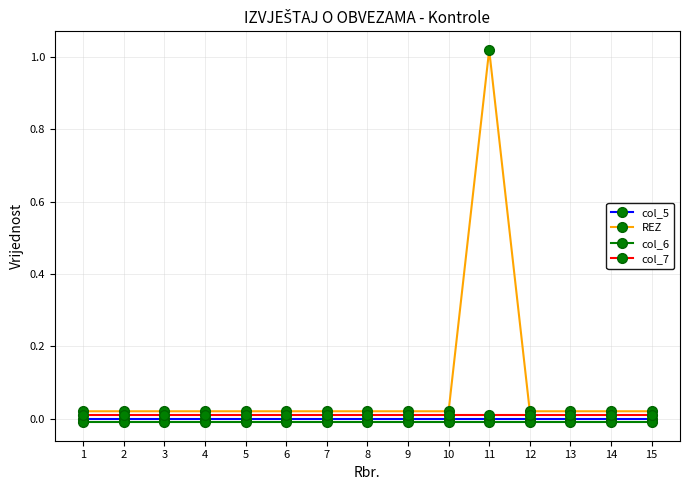

True or false: REZ and col_6 cross at least once.

False